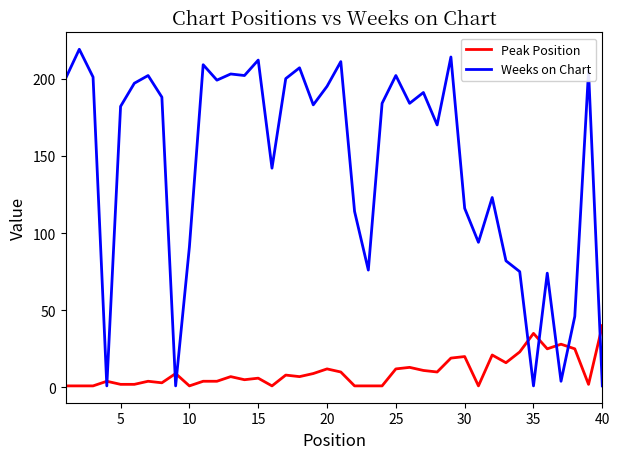

What is the smallest value displayed?

1